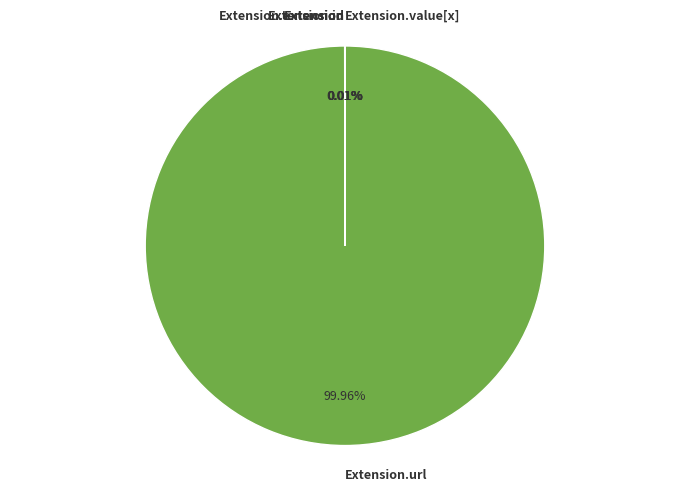

Is Extension the majority of the pie?

No